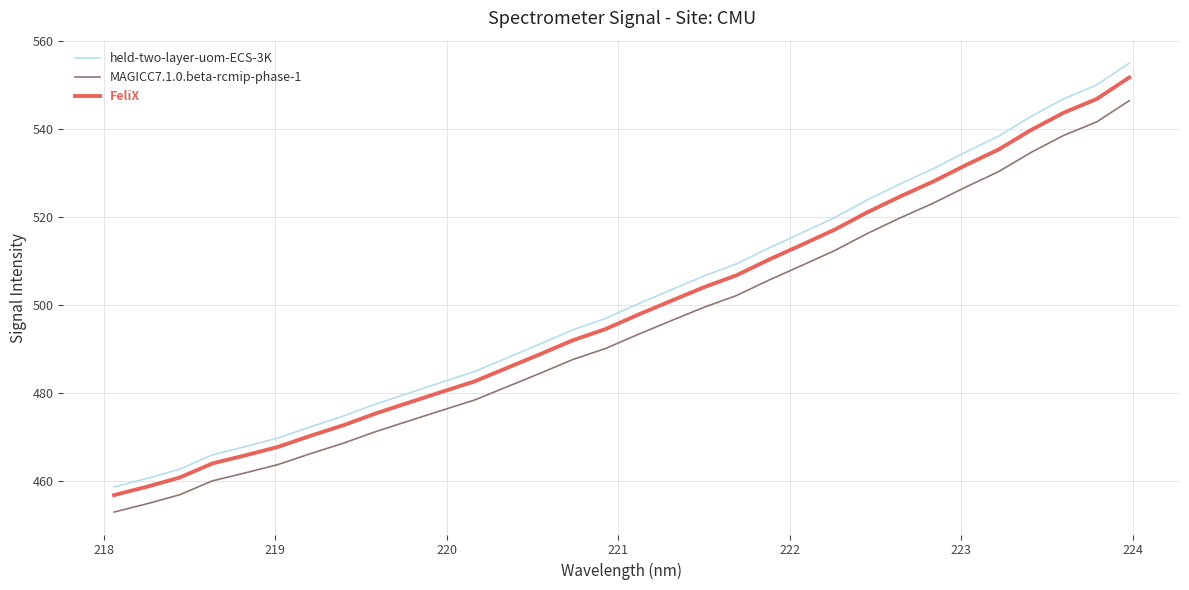

Count the number of data series in this chart.

3